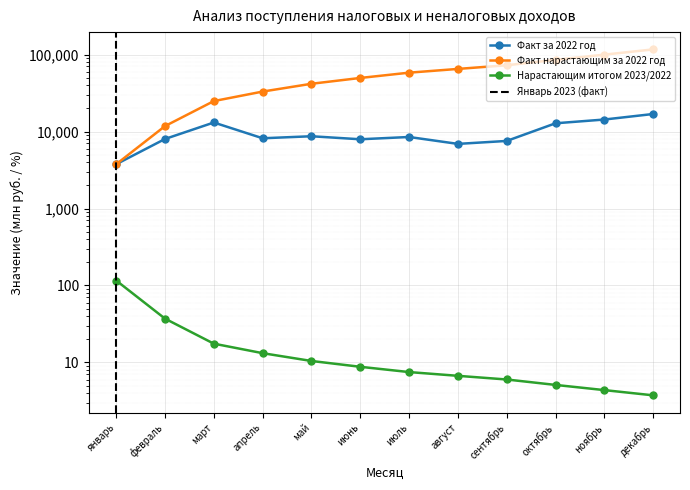

At which label does Нарастающим итогом 2023/2022 first exceed 8?

январь